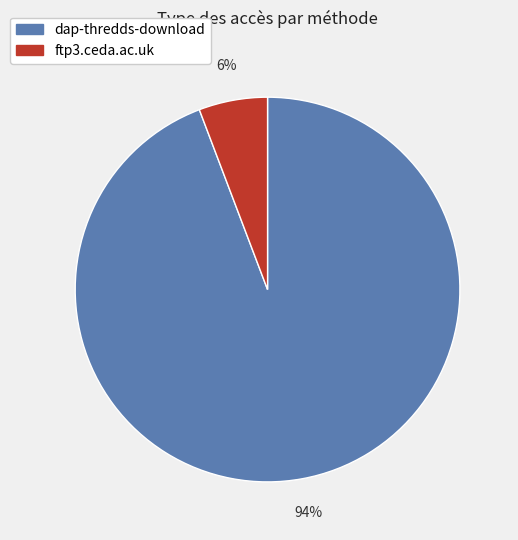

To the nearest percent, what portion does ftp3.ceda.ac.uk represent?

6%